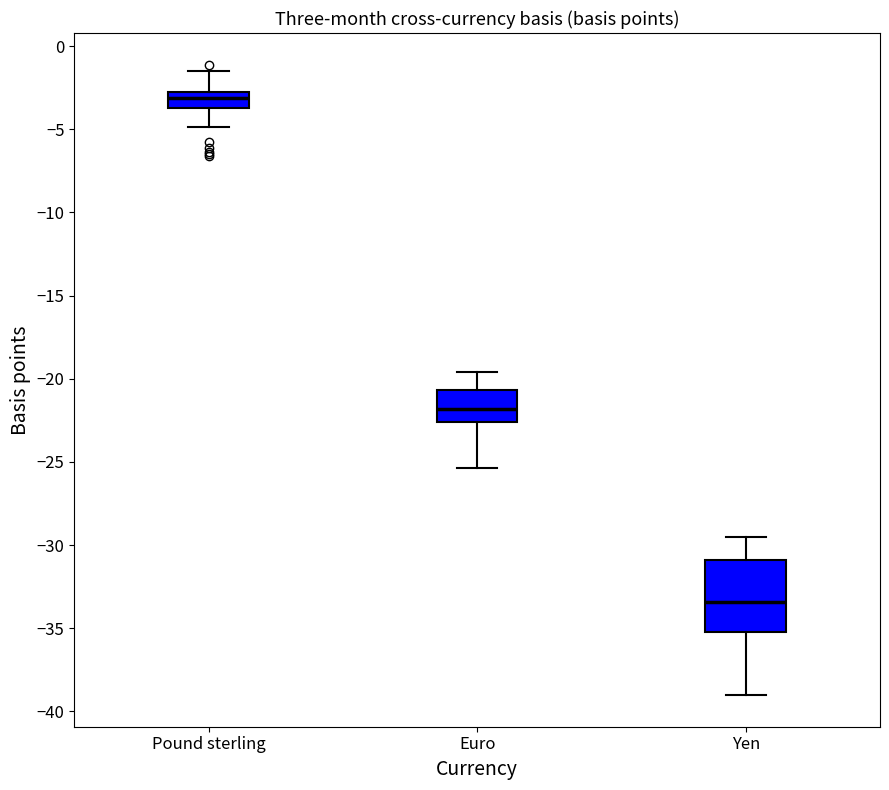

Where does the upper whisker of the box for Yen end on the y-axis? The values are not printed on the chart, so give them approximately, as read against the axis.

-29.5